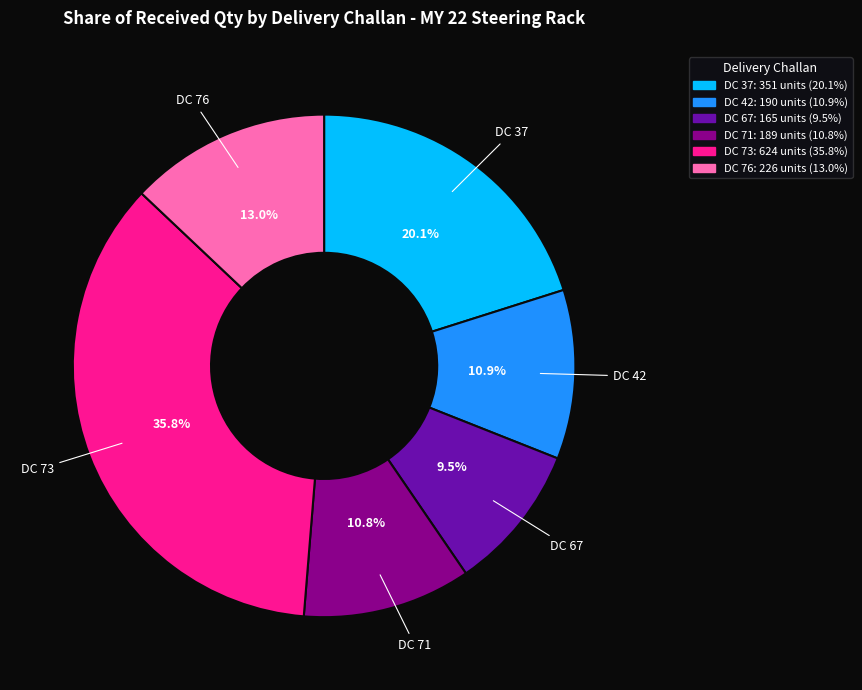

Is there any slice that represents more than half of the pie?

No